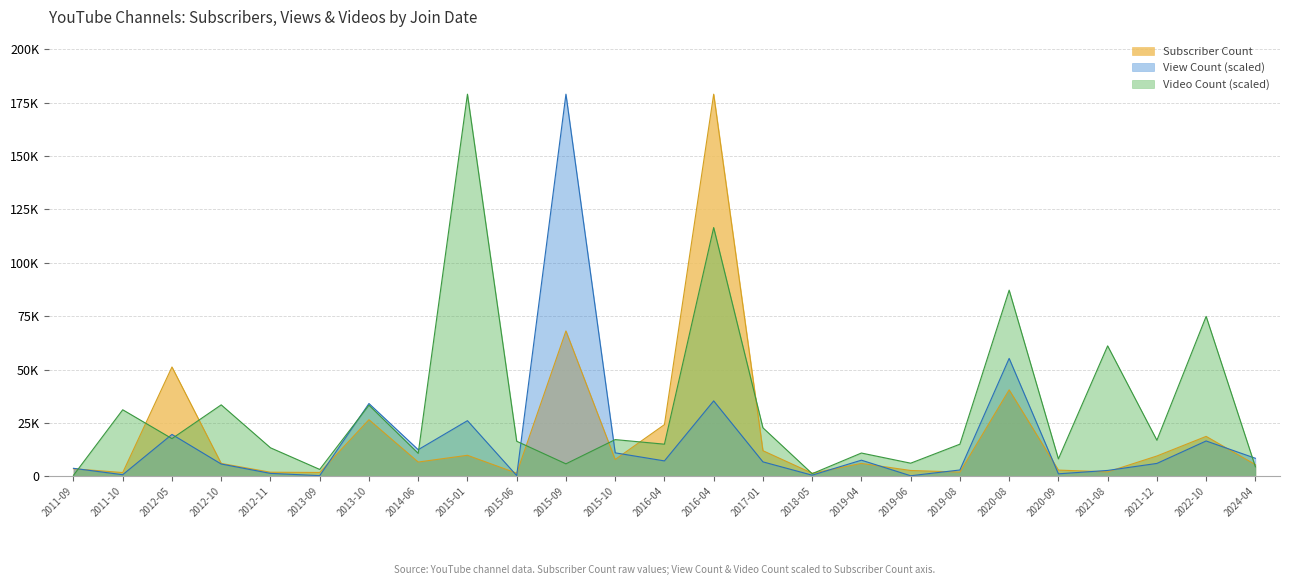

At how many categories does at least one series exceed 119121?

3